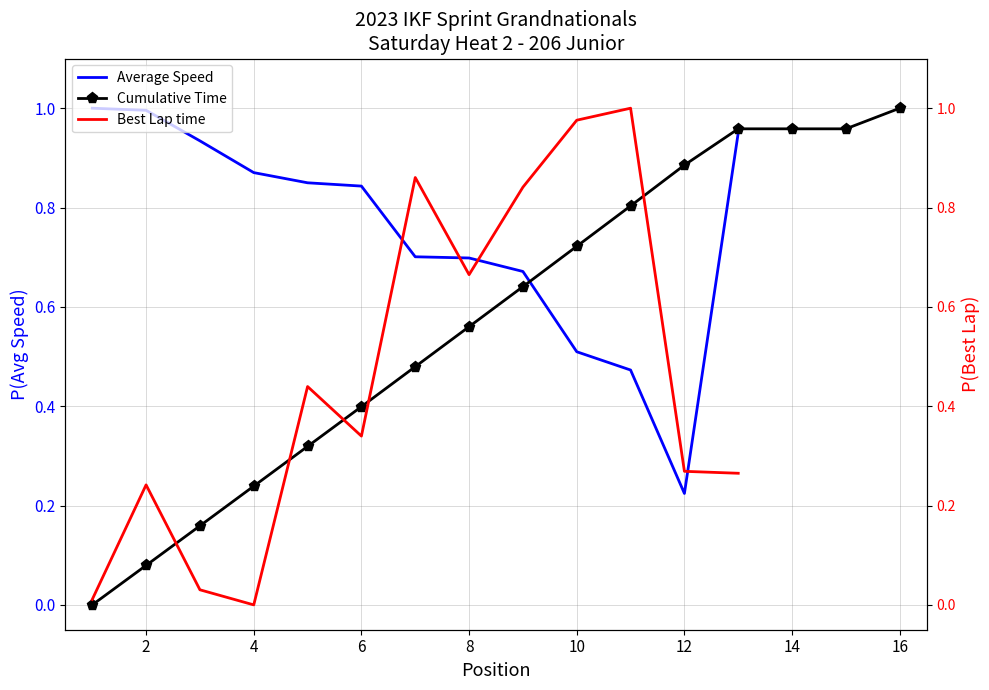

What is the maximum value for Cumulative Time?

1.0